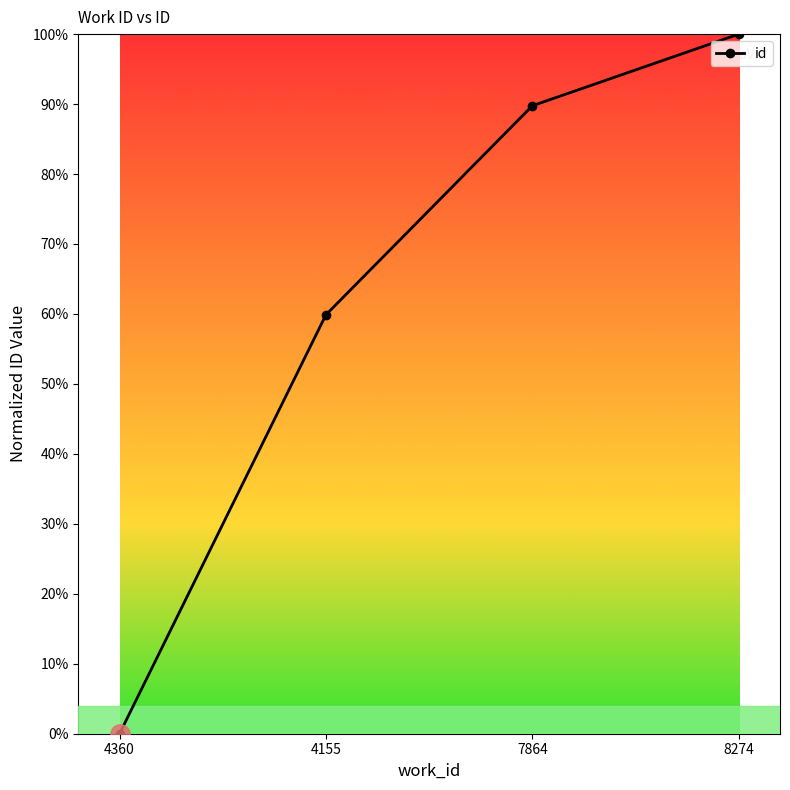

How many series are shown in this chart?

1